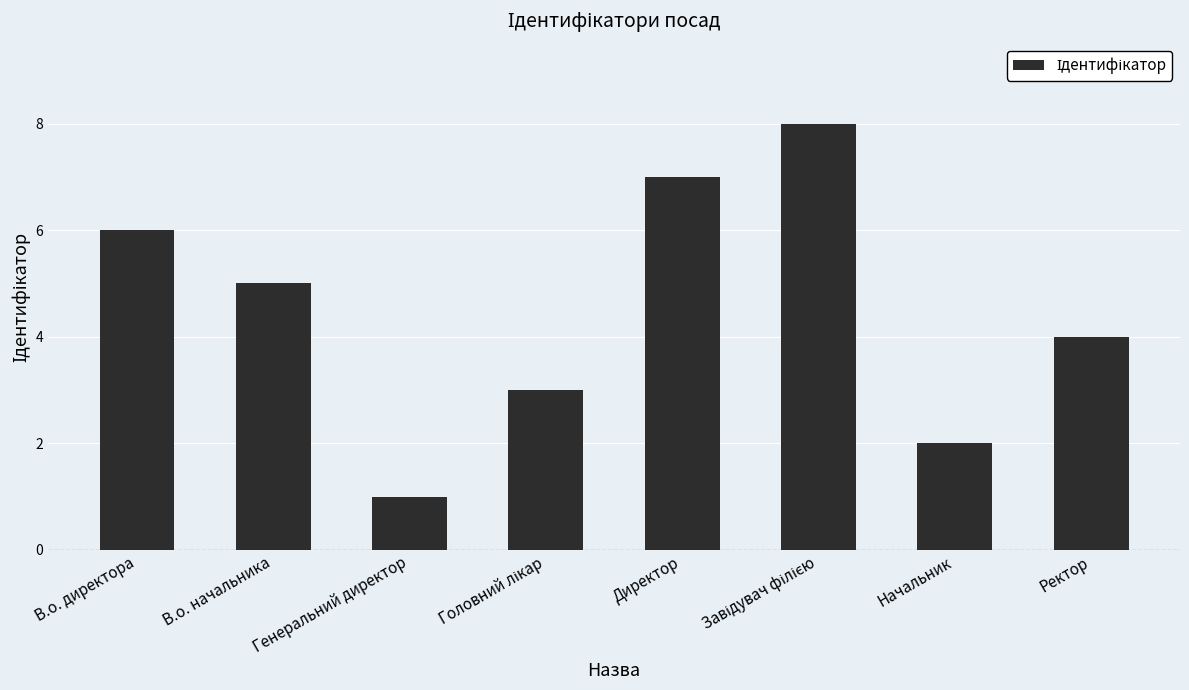

How many values are below 5?

4